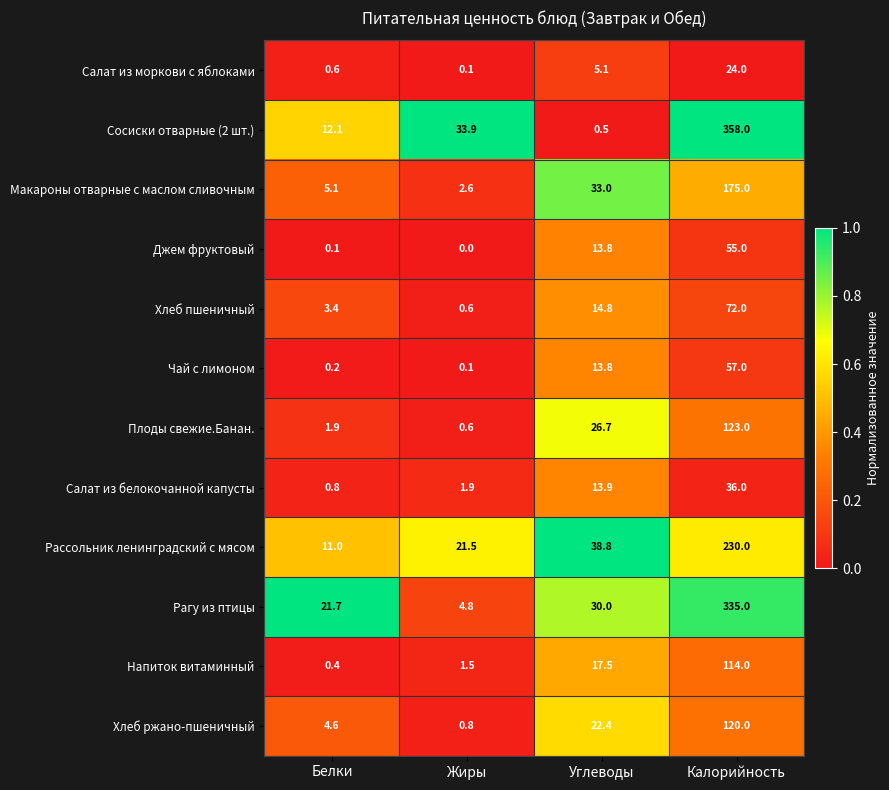

Which series has the largest total across all categories?

Сосиски отварные (2 шт.)